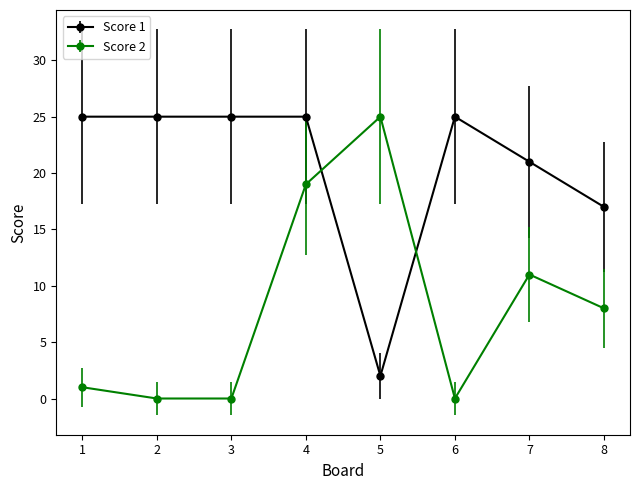

At which label does Score 2 first exceed 8?

4